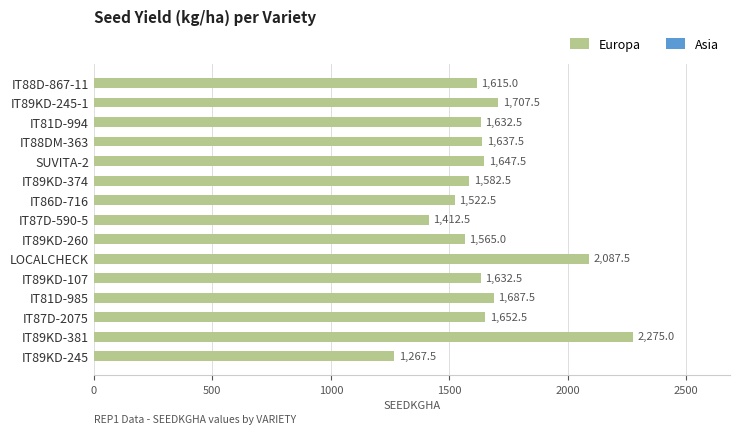

Reading bottom to top, extract all data points from this chart.

IT89KD-245=1267.5	IT89KD-381=2275.0	IT87D-2075=1652.5	IT81D-985=1687.5	IT89KD-107=1632.5	LOCALCHECK=2087.5	IT89KD-260=1565.0	IT87D-590-5=1412.5	IT86D-716=1522.5	IT89KD-374=1582.5	SUVITA-2=1647.5	IT88DM-363=1637.5	IT81D-994=1632.5	IT89KD-245-1=1707.5	IT88D-867-11=1615.0